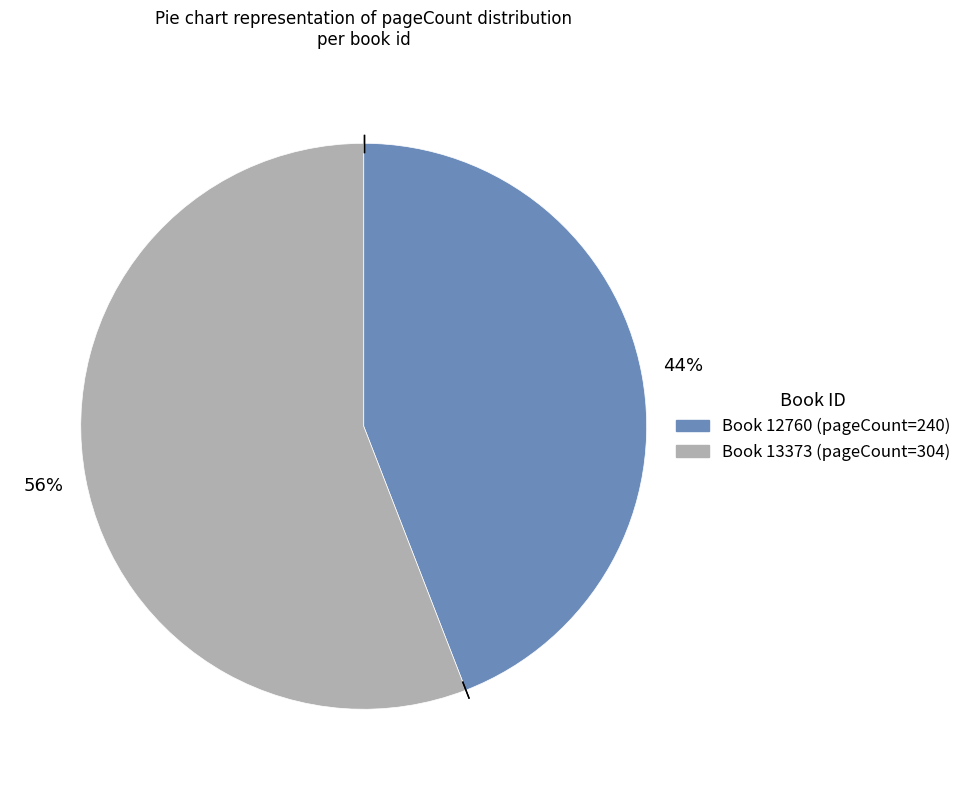

Is there any slice that represents more than half of the pie?

Yes